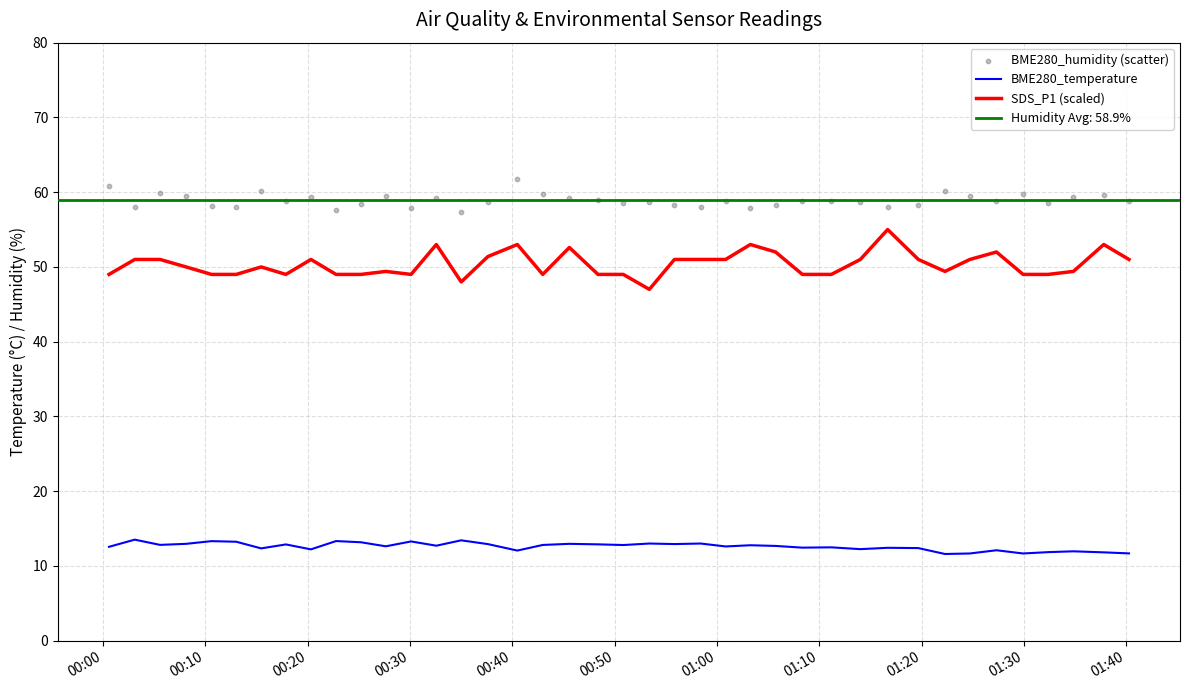

Which series contains the lowest Y value?

BME280_temperature